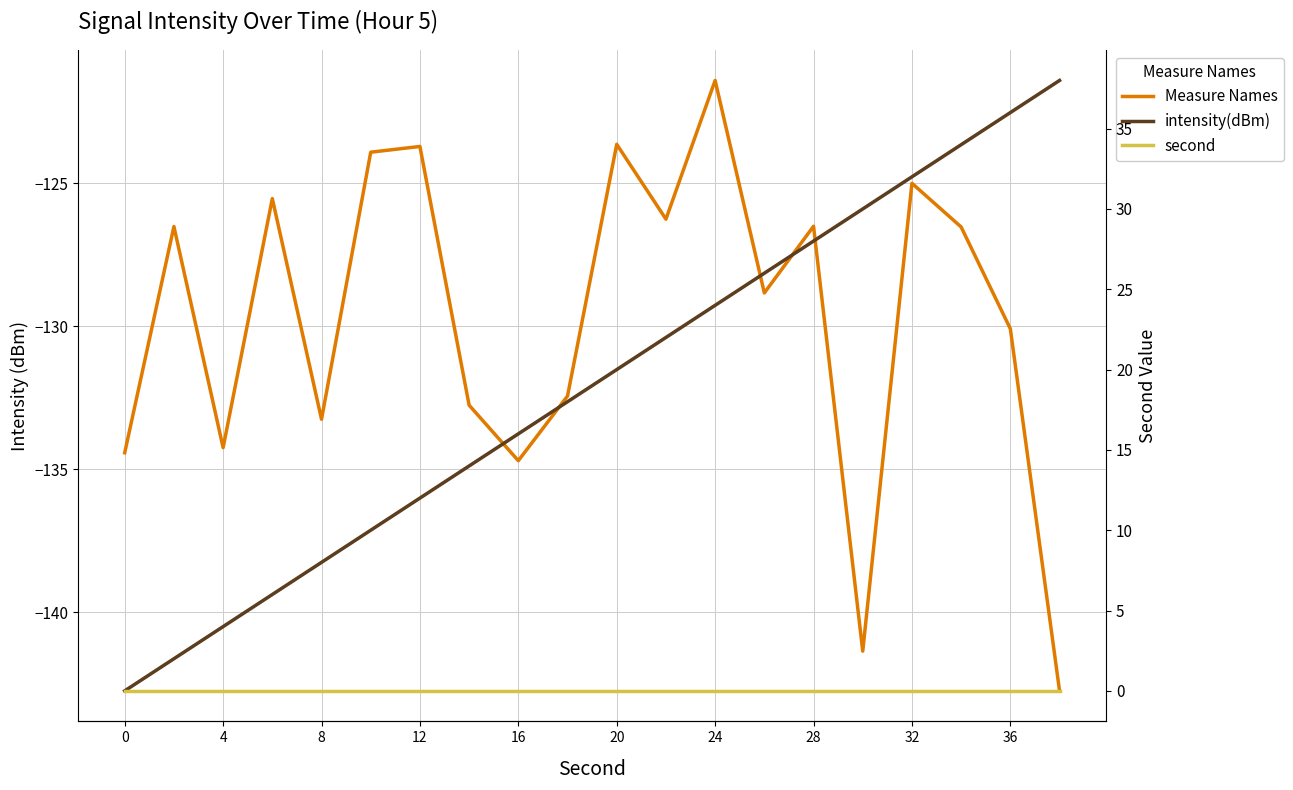

Reading right to left, what are all the values shown in this chart?

intensity(dBm): -142.8	-130.1	-126.5	-125.0	-141.4	-126.5	-128.8	-121.4	-126.2	-123.6	-132.4	-134.7	-132.8	-123.7	-123.9	-133.3	-125.5	-134.2	-126.5	-134.4
second: 38.0	36.0	34.0	32.0	30.0	28.0	26.0	24.0	22.0	20.0	18.0	16.0	14.0	12.0	10.0	8.0	6.0	4.0	2.0	0.0
minute: 0.0	0.0	0.0	0.0	0.0	0.0	0.0	0.0	0.0	0.0	0.0	0.0	0.0	0.0	0.0	0.0	0.0	0.0	0.0	0.0